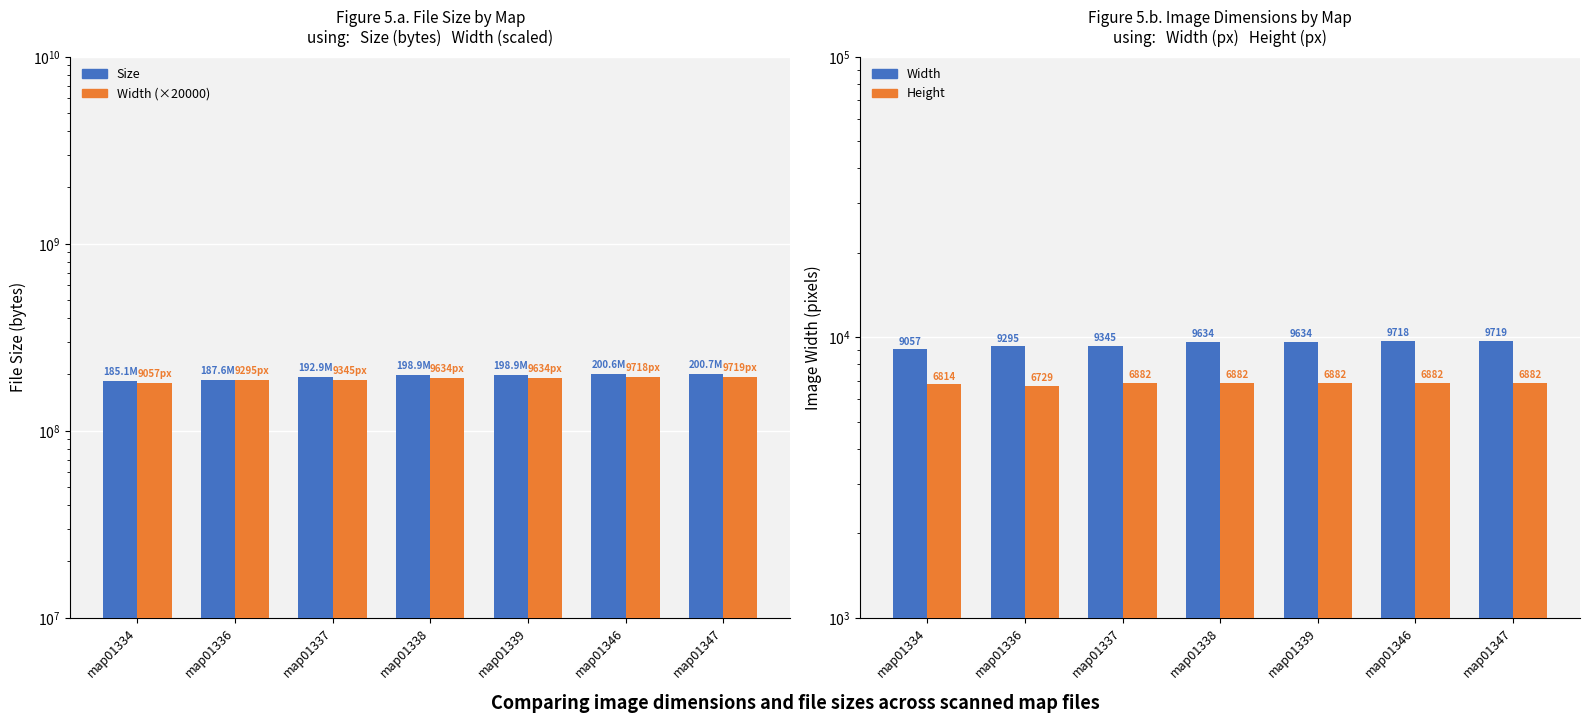

How many groups of bars are there?

7